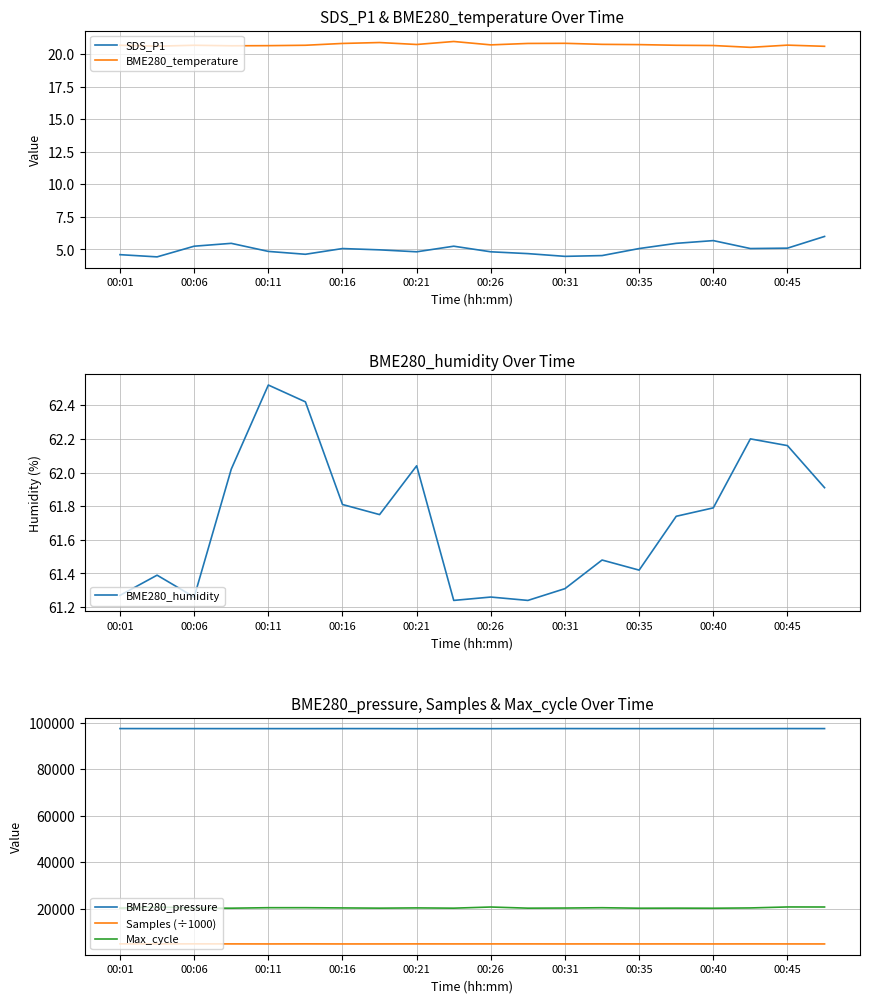

True or false: Max_cycle and Samples (÷1000) cross at least once.

False